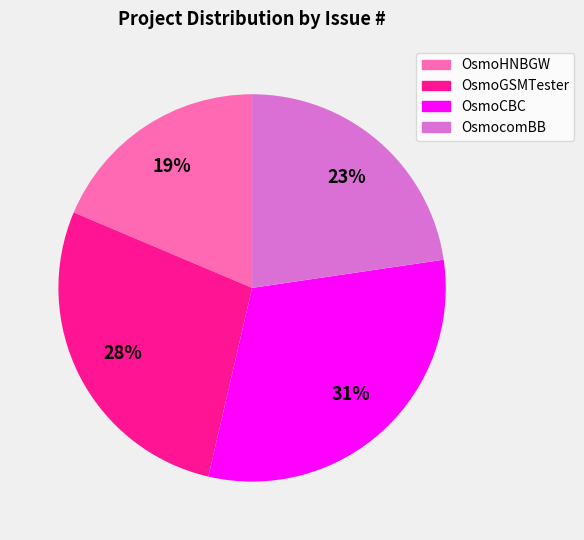

Is the sum of OsmoHNBGW and OsmoGSMTester greater than half?

No